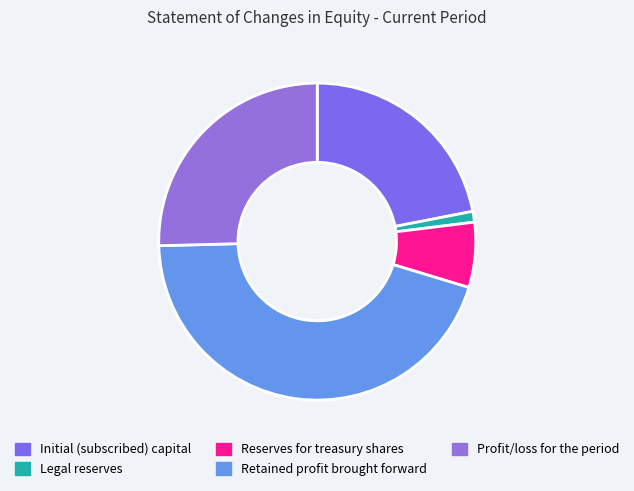

What is the smallest slice in the pie chart?

Legal reserves